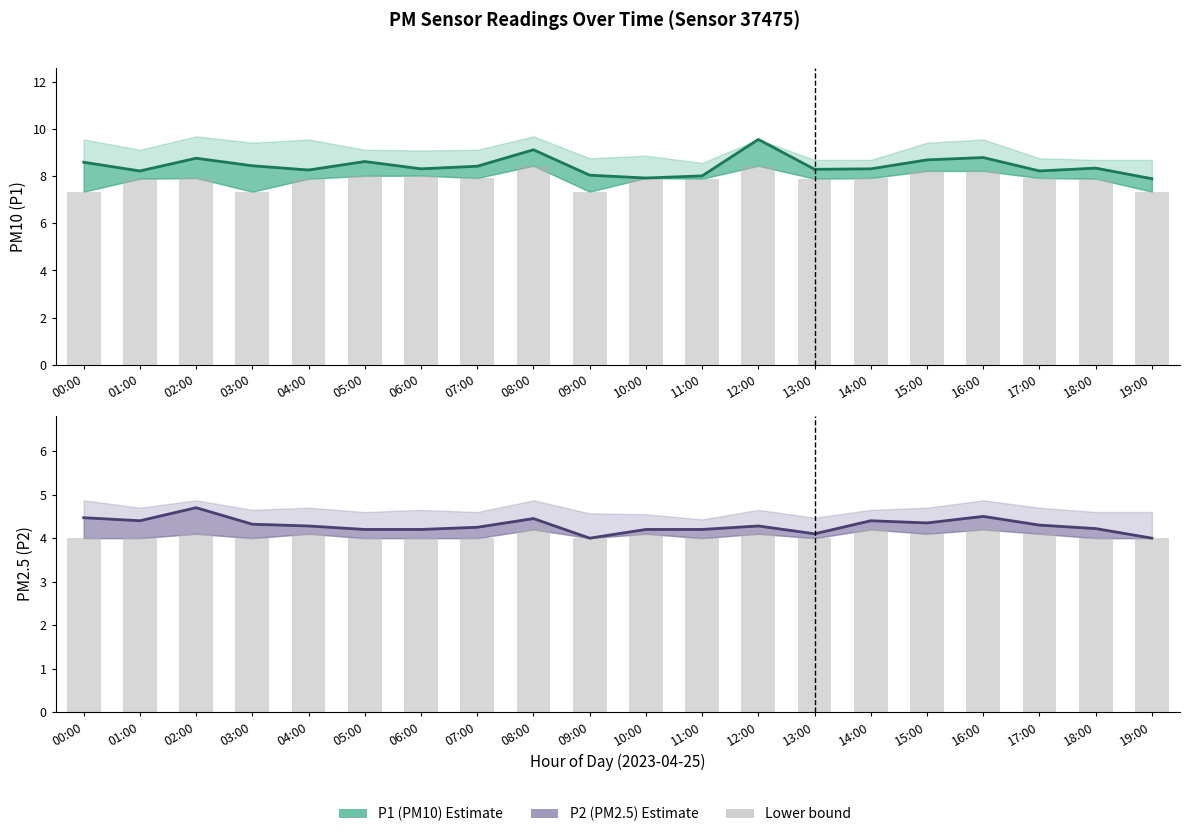

At which label does P2 bar base reach its minimum?

00:00